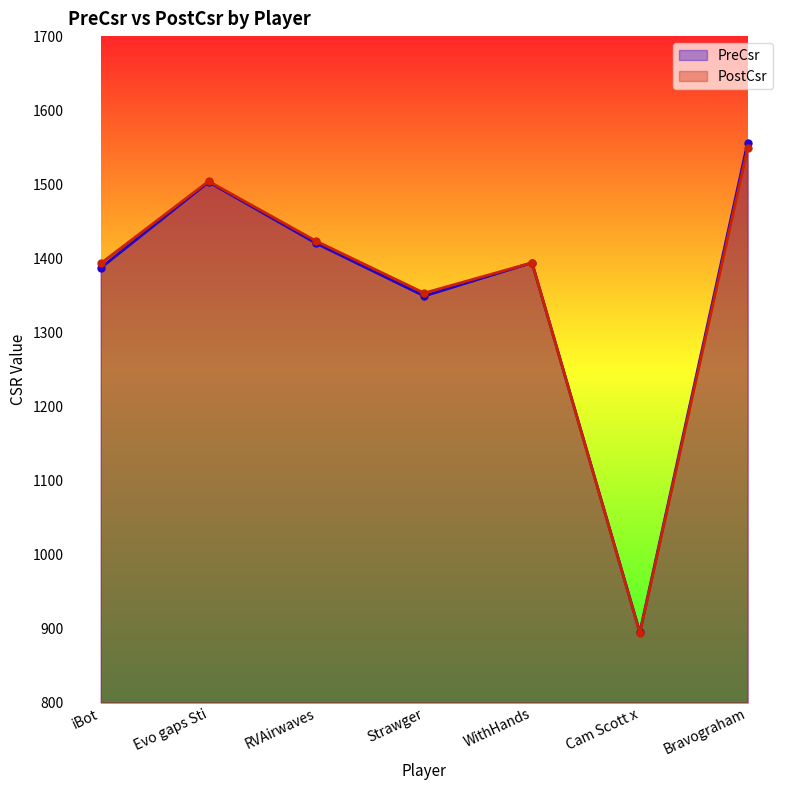

How many lines are shown in the chart?

2